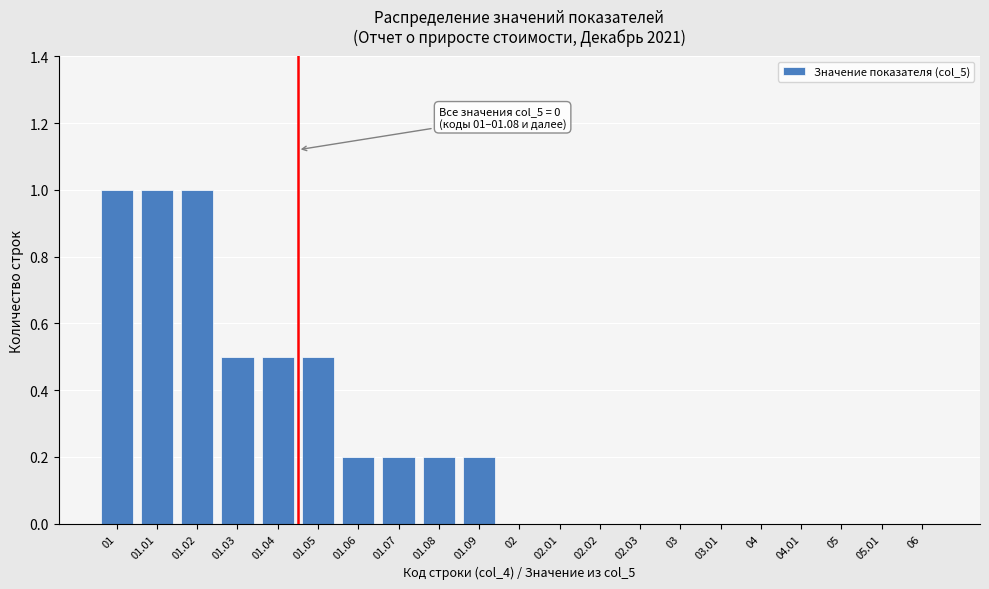

Reading left to right, extract all data points from this chart.

01=1.0	01.01=1.0	01.02=1.0	01.03=0.5	01.04=0.5	01.05=0.5	01.06=0.2	01.07=0.2	01.08=0.2	01.09=0.2	02=0.0	02.01=0.0	02.02=0.0	02.03=0.0	03=0.0	03.01=0.0	04=0.0	04.01=0.0	05=0.0	05.01=0.0	06=0.0